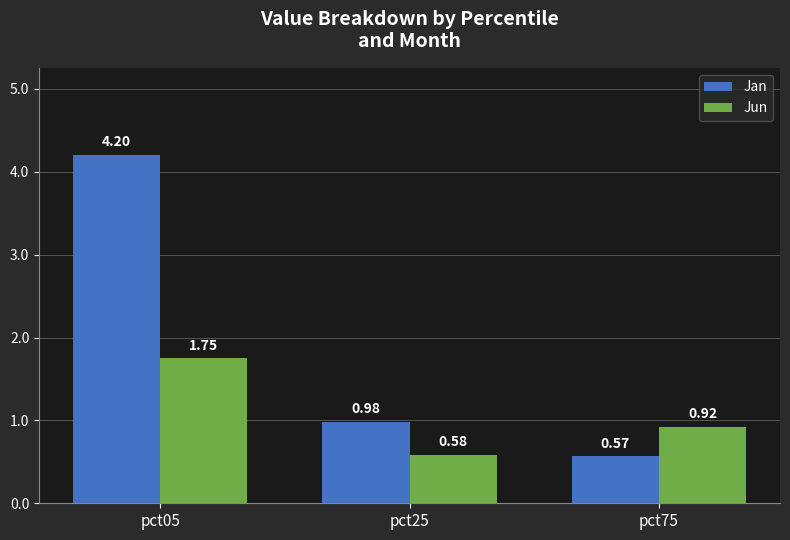

Rank the series by their maximum value, from highest to lowest.

Jan, Jun